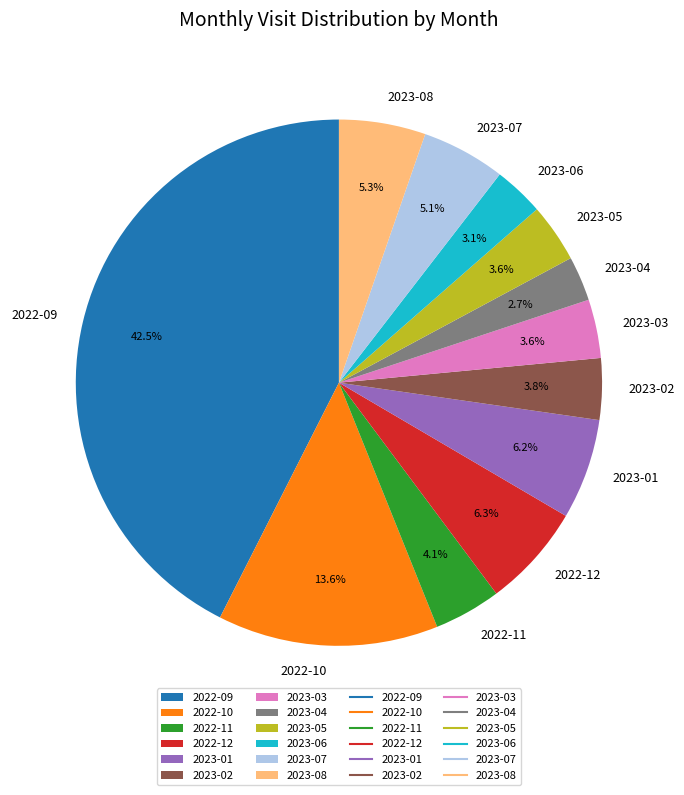

Is 2022-10 the majority of the pie?

No